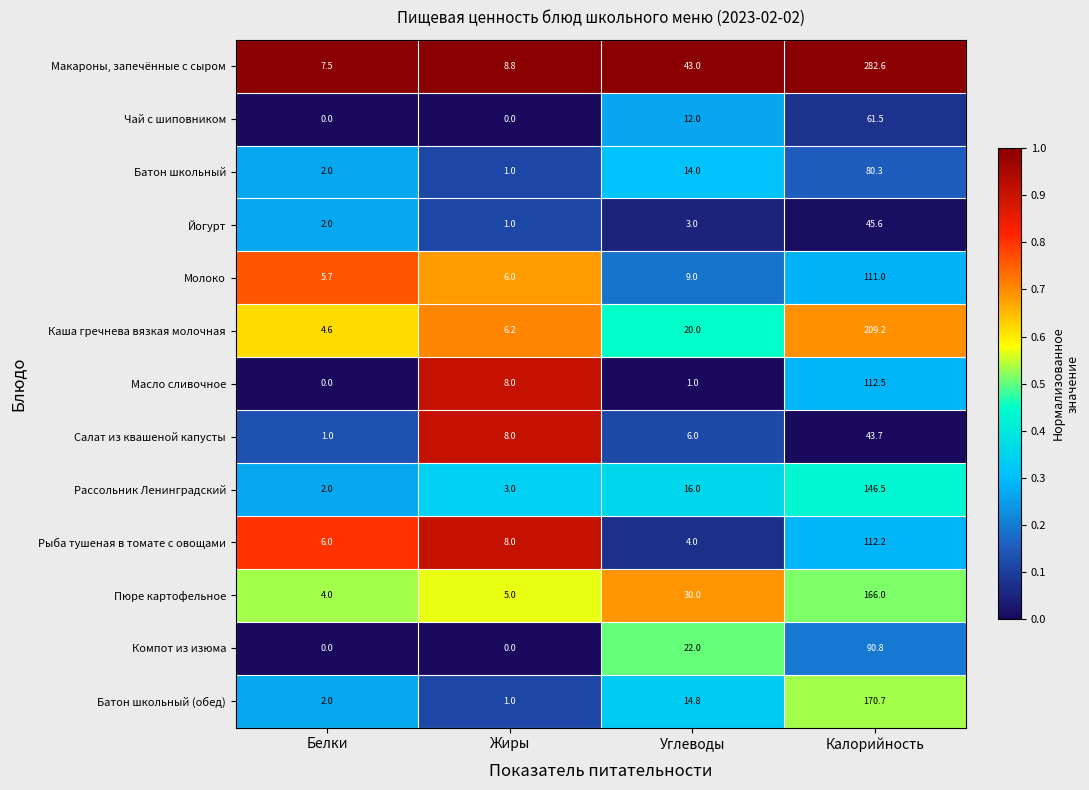

List the labels in order of Пюре картофельное value, smallest first.

Калорийность, Белки, Жиры, Углеводы